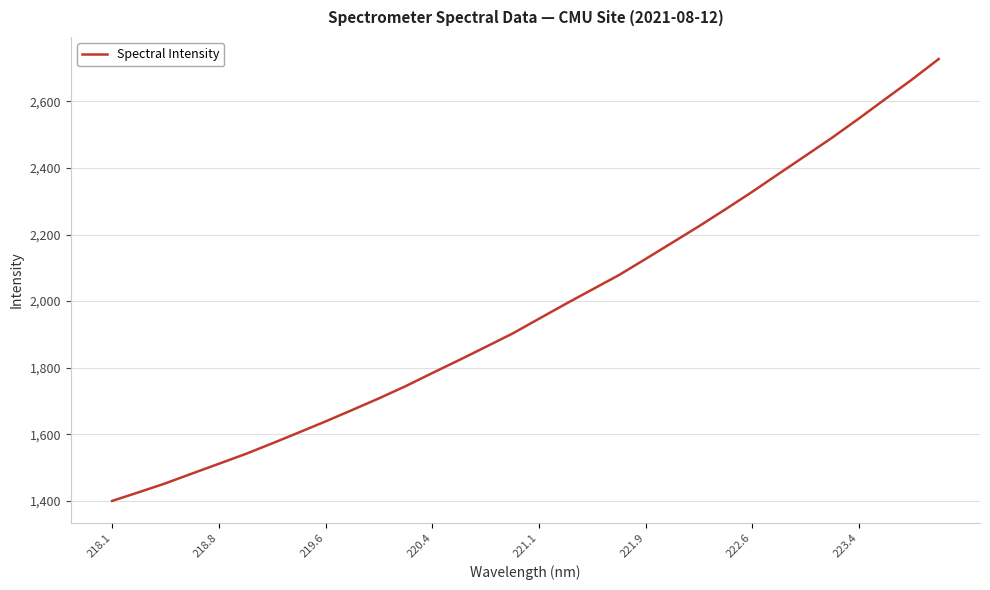

Reading right to left, what are all the values shown in this chart?

2727.4	2666.0	2607.5	2548.5	2491.2	2436.8	2382.8	2328.4	2276.1	2224.9	2175.7	2126.6	2078.2	2034.9	1991.5	1946.9	1902.1	1862.2	1822.5	1783.8	1744.3	1707.7	1672.8	1638.4	1605.2	1572.4	1540.4	1511.1	1481.8	1452.3	1425.5	1399.4